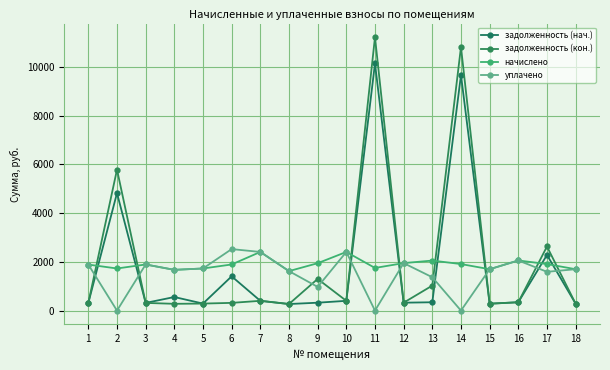

How many series are shown in this chart?

4